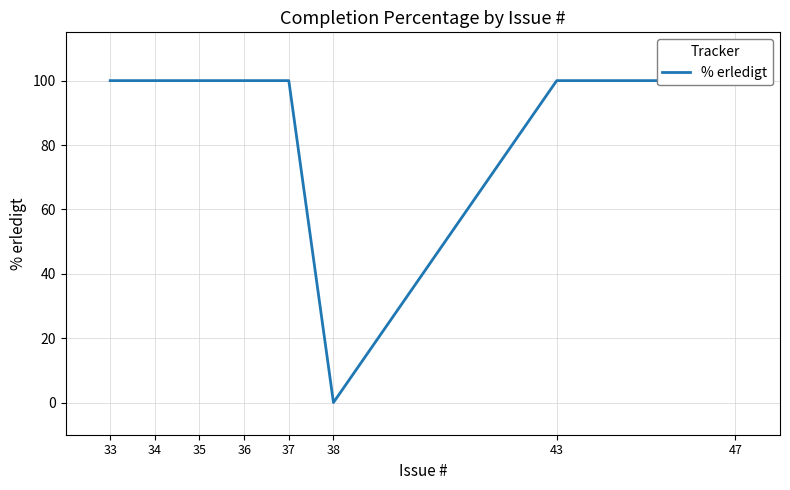

Between 33 and 35, which is larger?

33